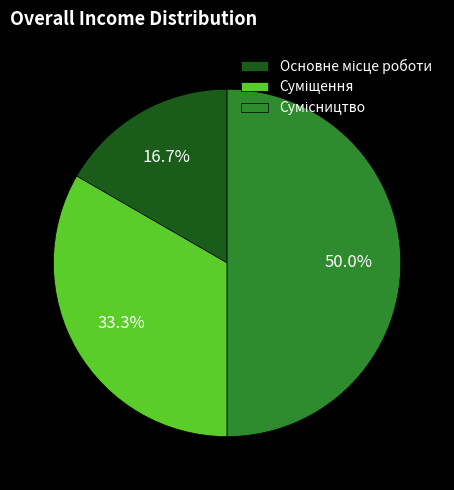

How many slices are in this pie chart?

3